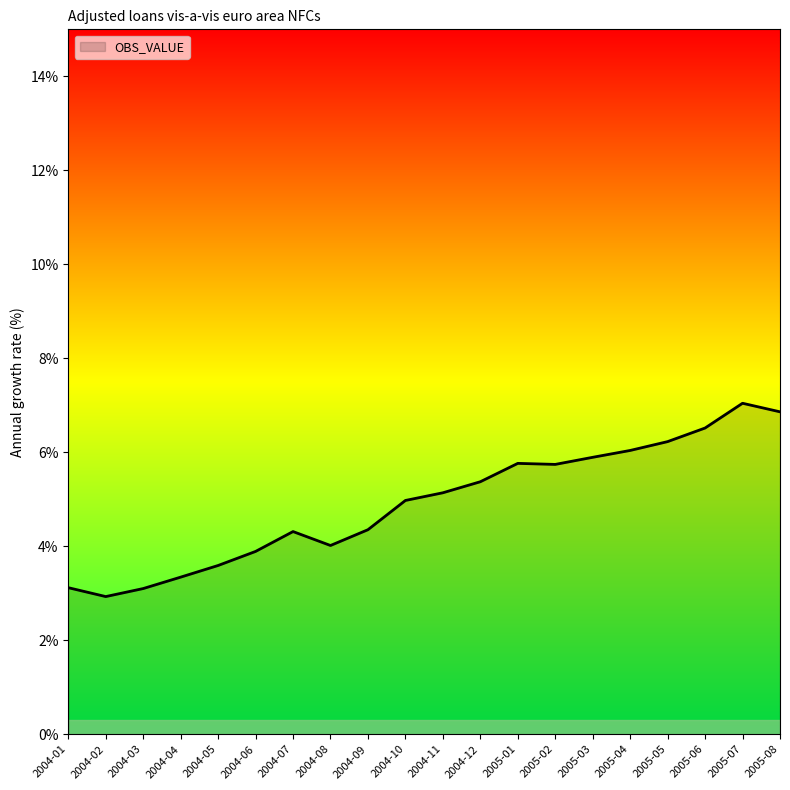

Which label corresponds to the smallest value in the chart?

2004-02